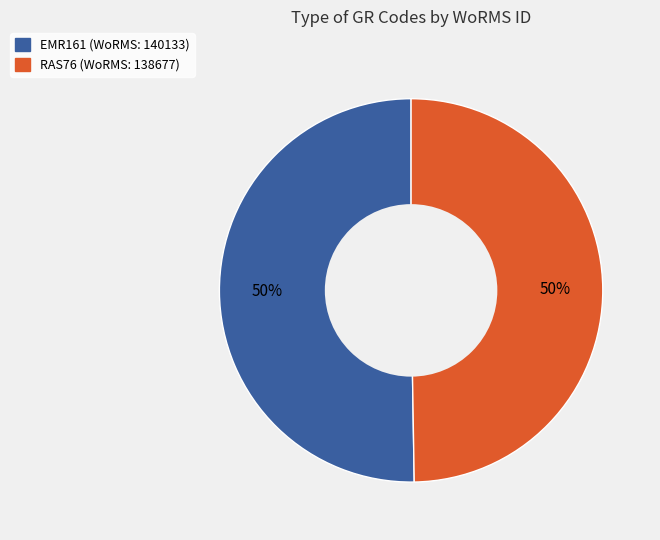

True or false: EMR161 accounts for 50% of the total.

True